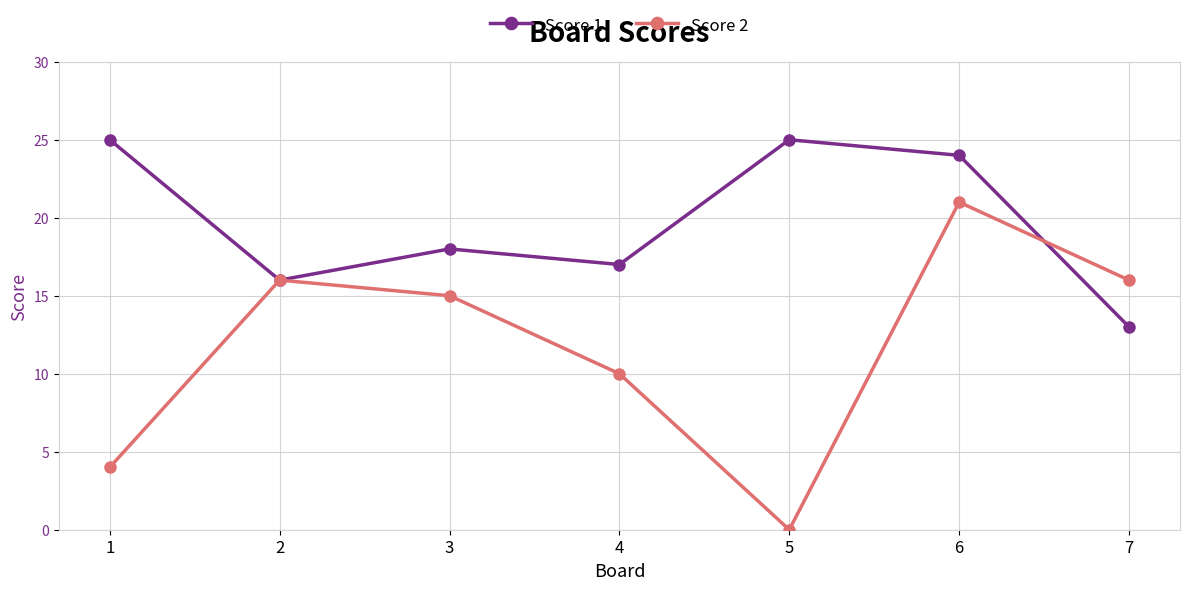

True or false: Score 1 has a value of 16 at 2.

True